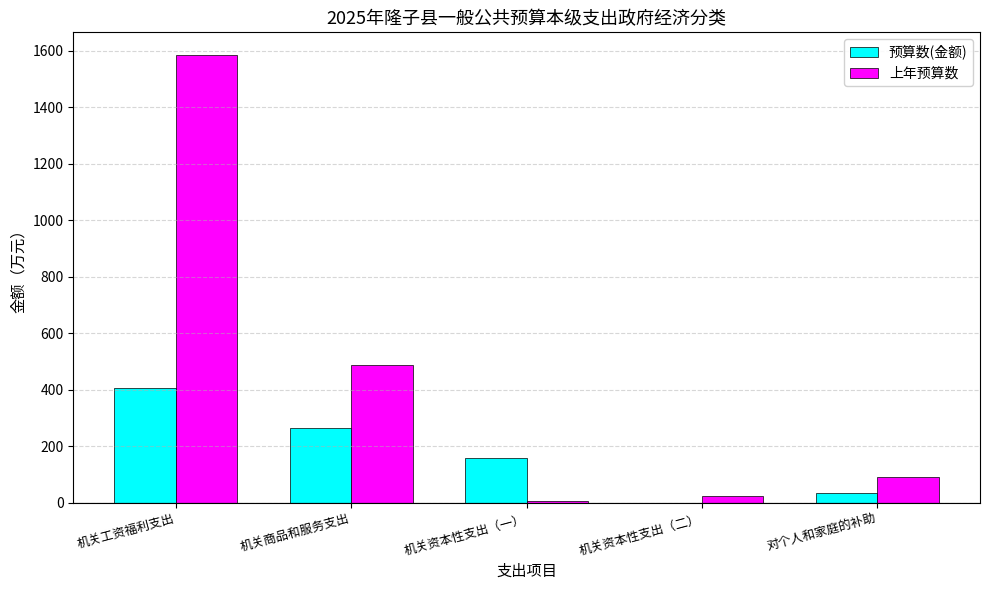

Where is 预算数(金额) nearest to the value 203?

机关资本性支出（一）